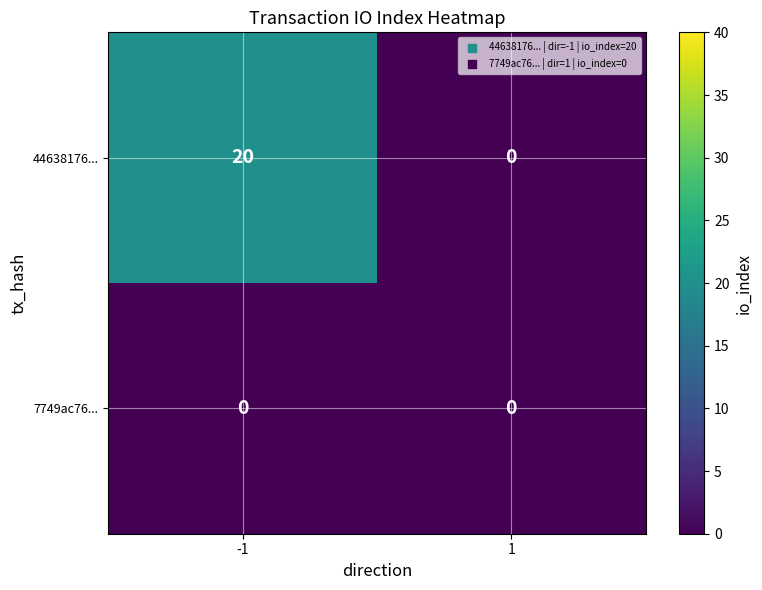

The value of 44638176... at 1 is 10. True or false?

False